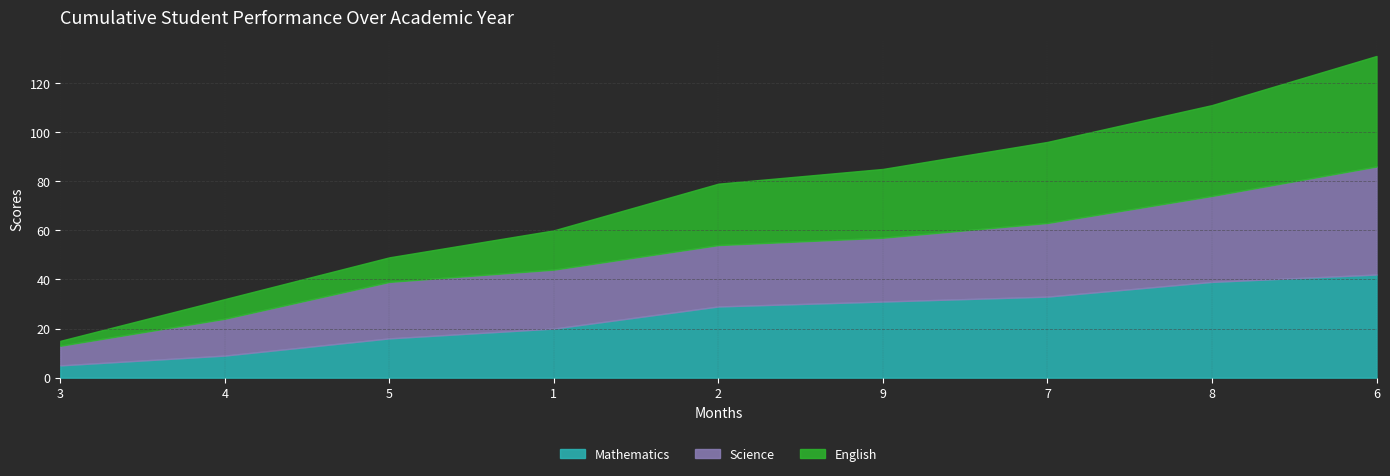

True or false: Mathematics has a value of 2 at 4.

False